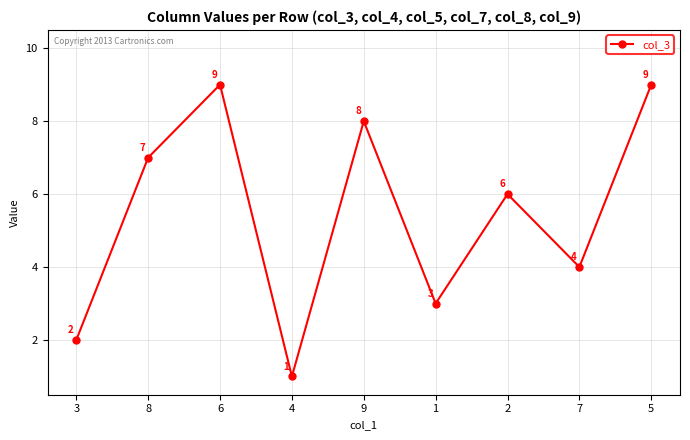

Approximately how many times larger is the value at 9 compared to 3?

4.0